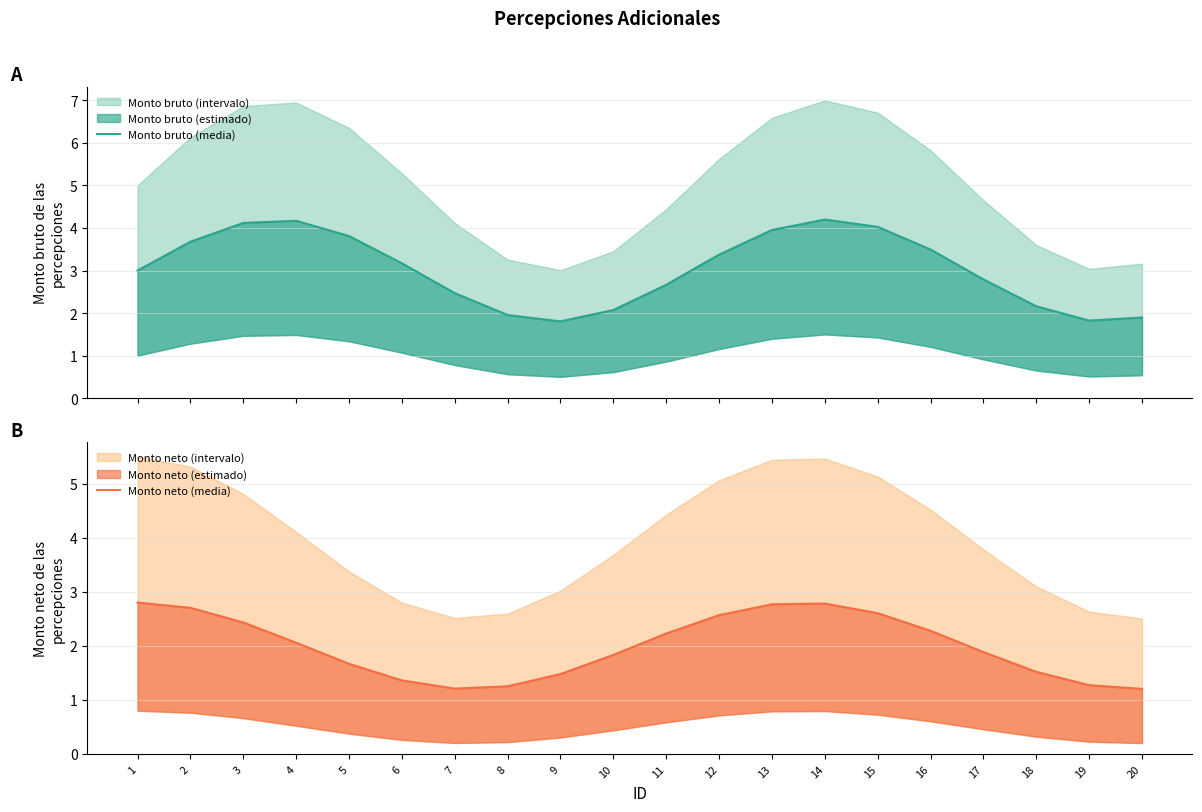

Does the chart have visible grid lines?

Yes